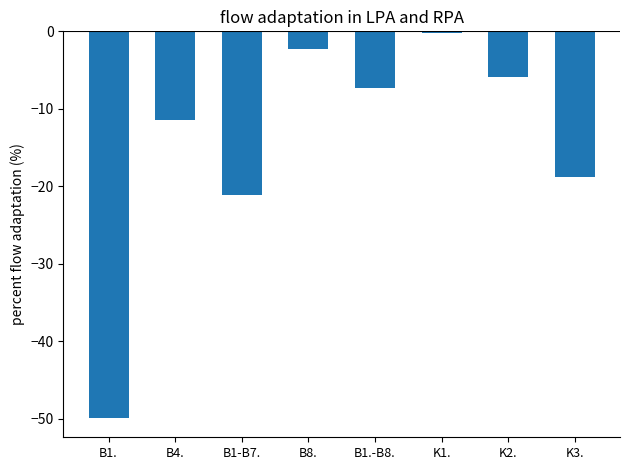

Reading right to left, list all the values displayed in this chart.

K3.=-18.7	K2.=-5.8	K1.=-0.2	B1.-B8.=-7.3	B8.=-2.3	B1-B7.=-21.2	B4.=-11.4	B1.=-49.9